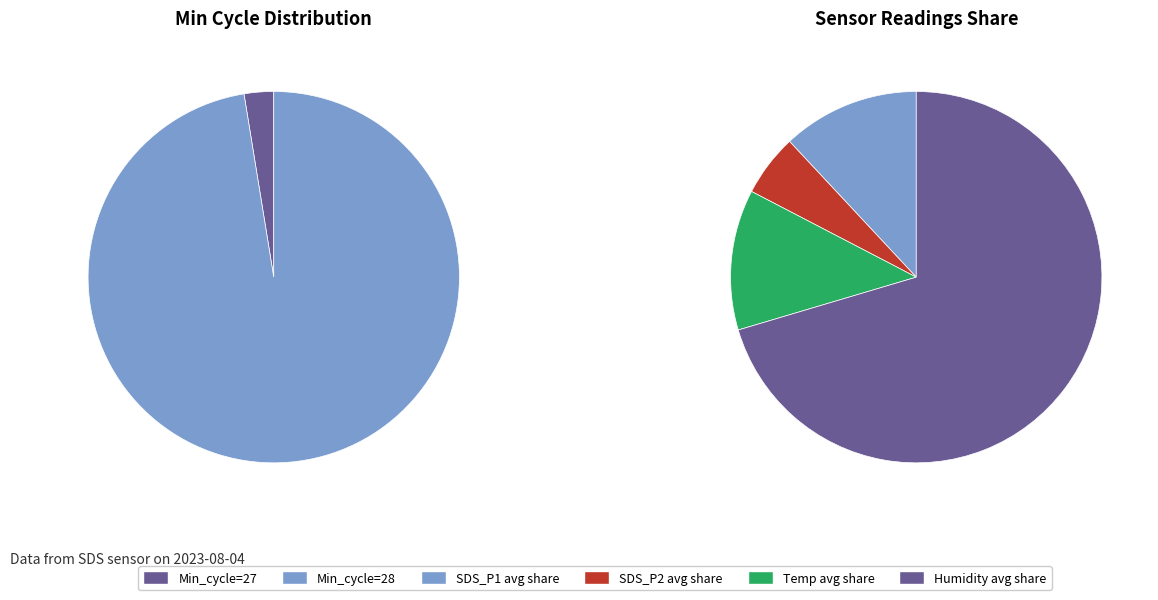

What is the largest slice in the pie chart?

Humidity